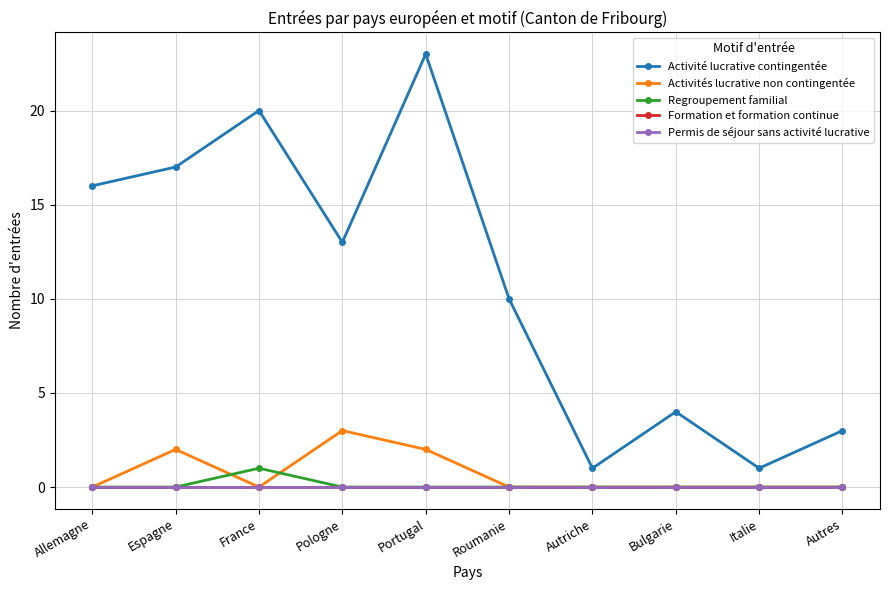

Is this an area chart (filled region under the line)?

No